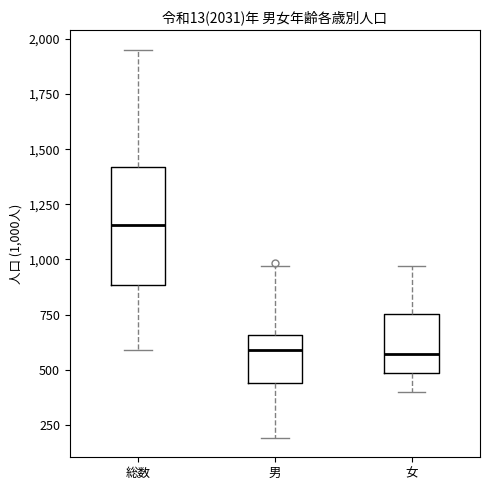

Which box is the tallest, from its lower edge to its upper edge?

総数